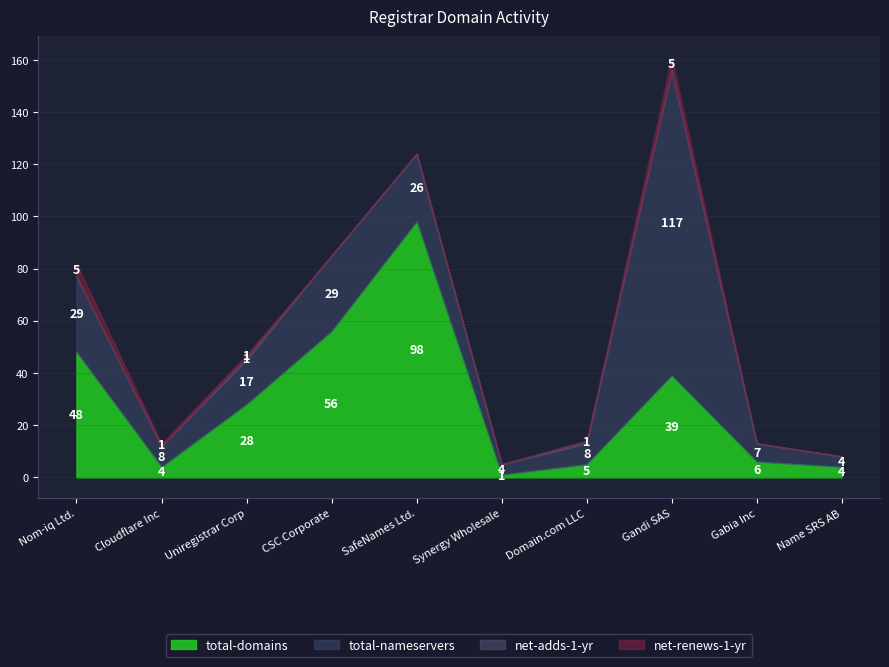

Where is the first local minimum for total-nameservers?

Cloudflare Inc